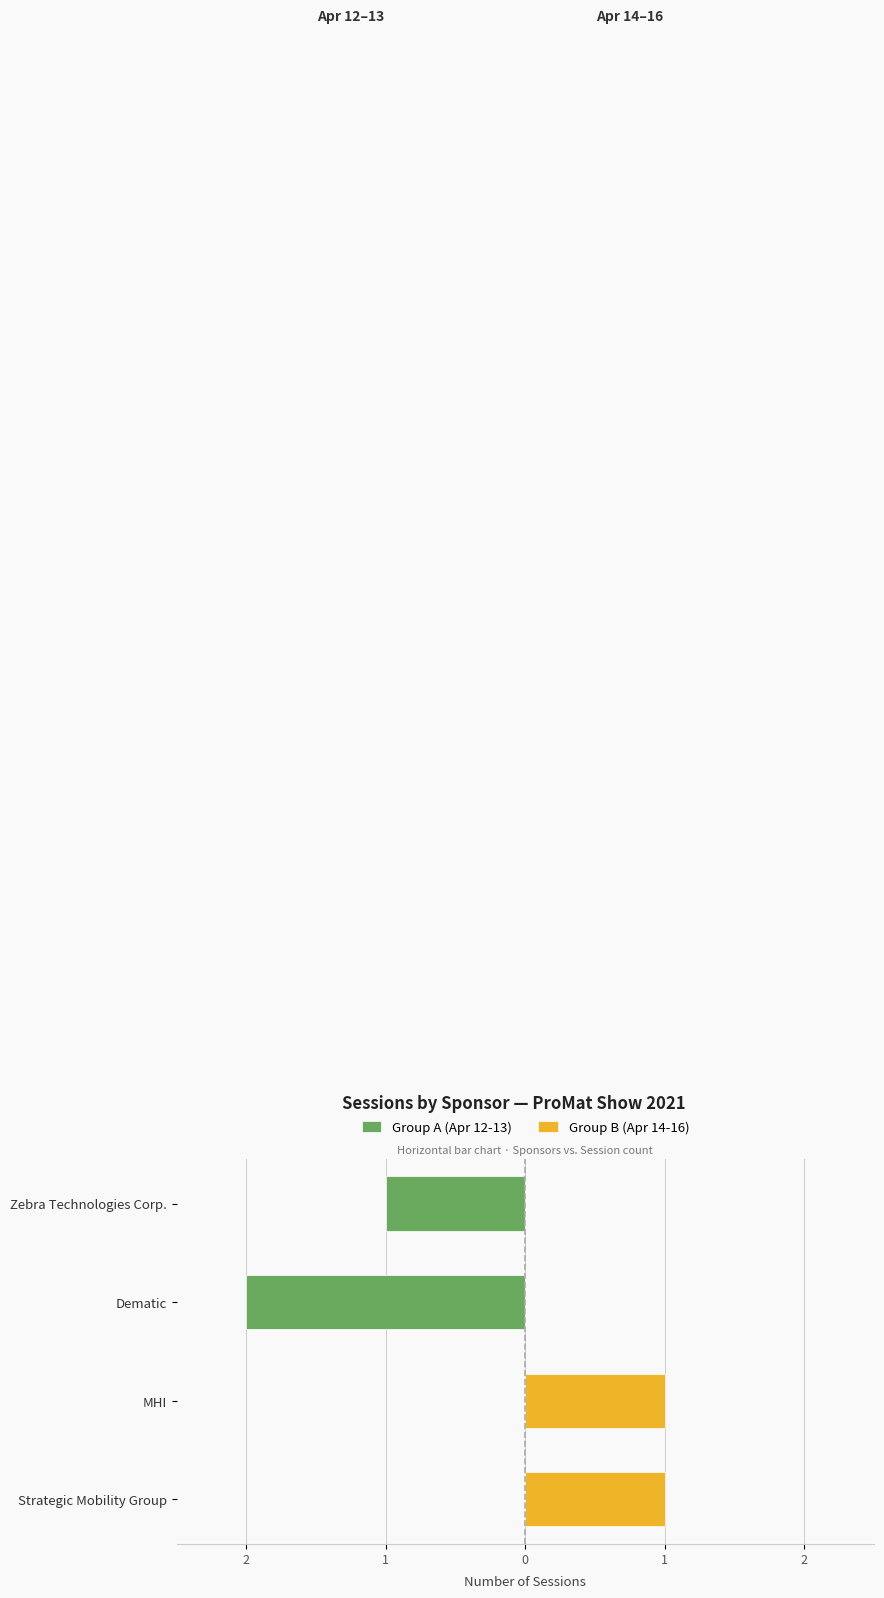

How many values in Group B (Apr 14-16) are above zero?

2